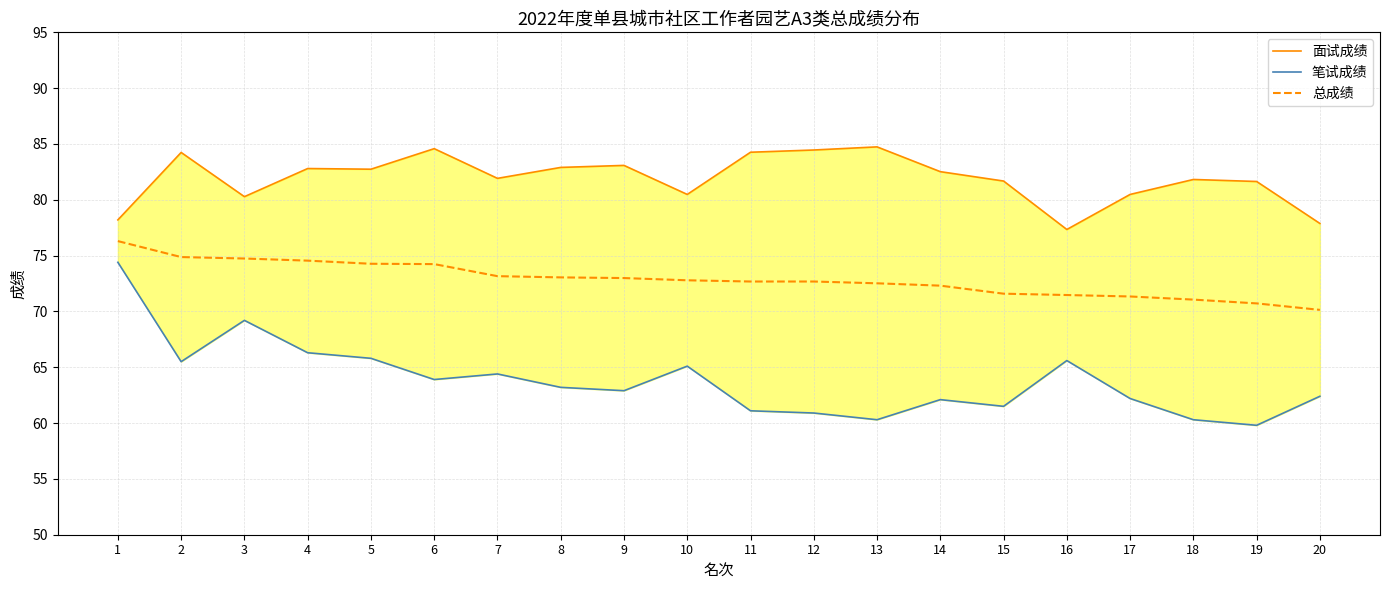

Which series has the widest spread of values?

笔试成绩